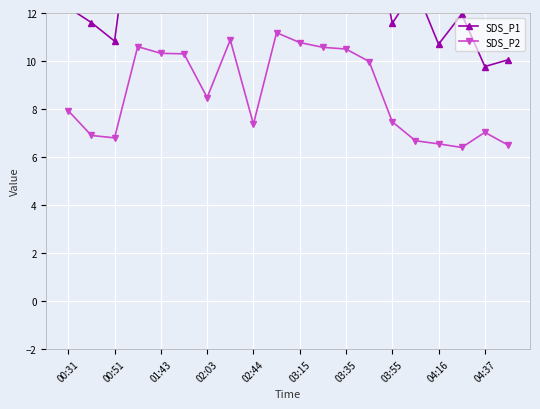

True or false: SDS_P1 and SDS_P2 intersect in this chart.

False